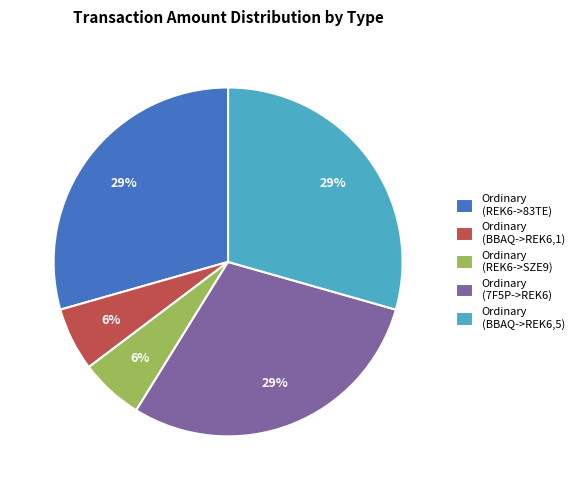

Is the sum of Ordinary (7F5P->REK6) and Ordinary (REK6->SZE9) greater than half?

No